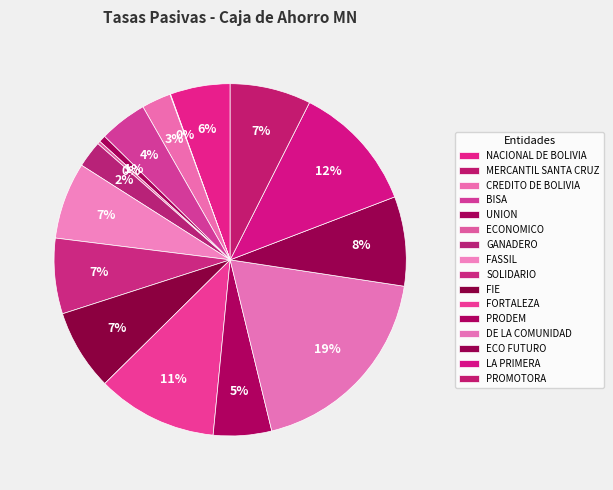

What is the largest slice in the pie chart?

DE LA COMUNIDAD